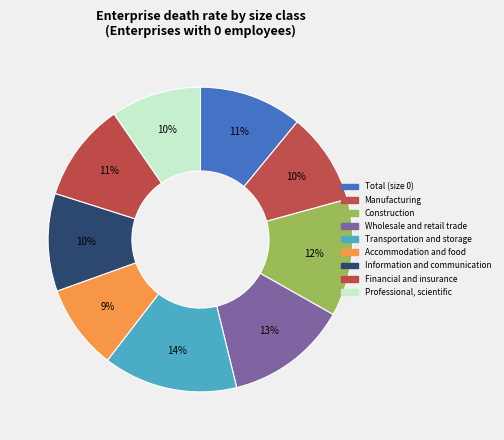

How many slices are in this pie chart?

9